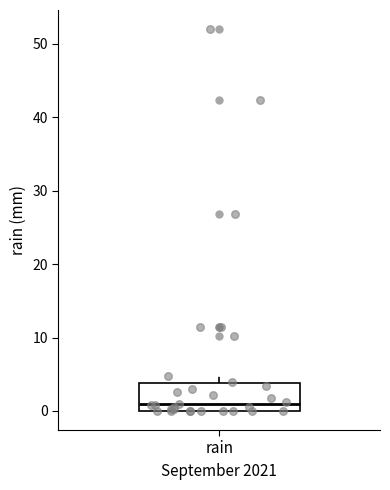

Read this box plot against the y-axis: the position of the median line, the range covered by the box, and the ends of both whiskers. The values are not printed on the chart, so give them approximately, as read against the axis.

median 1, box 0 to 4, whiskers 0 to 5